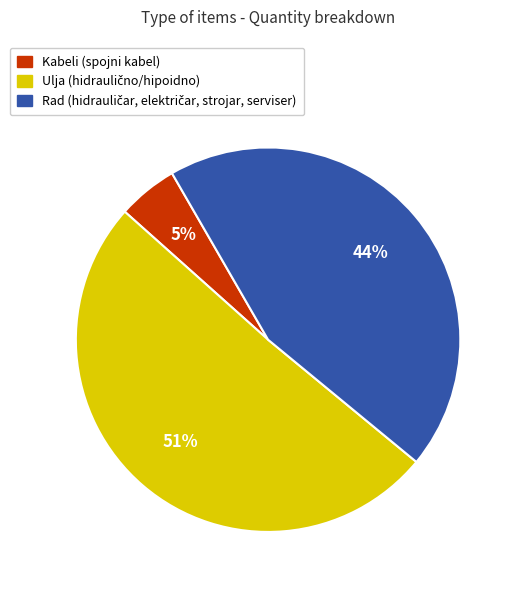

Is it true that Kabeli (spojni kabel) is 5% of the pie?

True